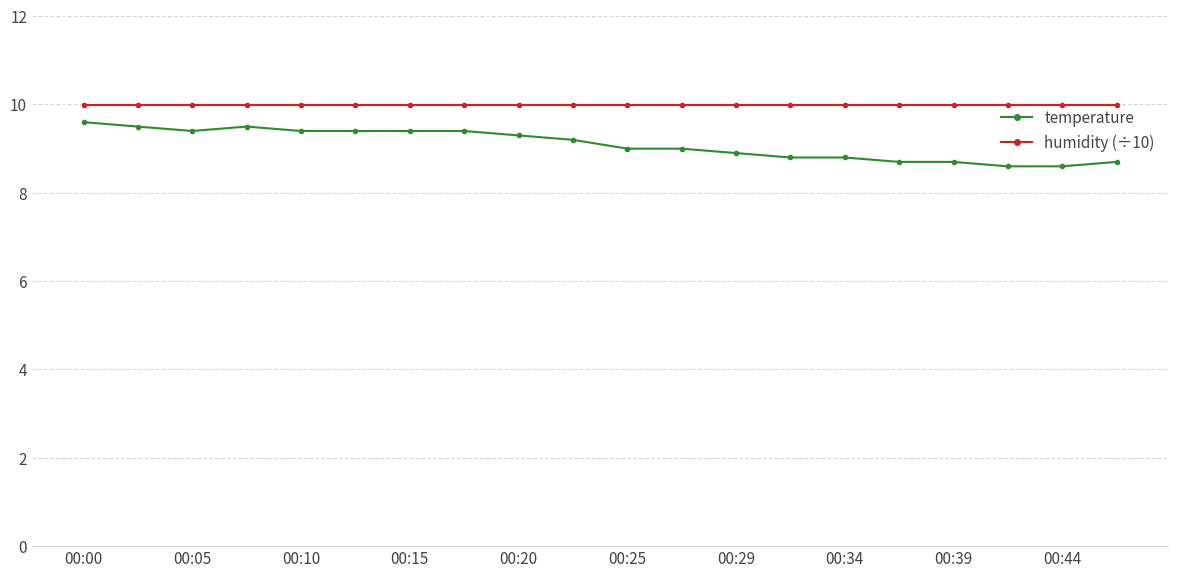

Reading left to right, what are all the values shown in this chart?

temperature: 9.6	9.5	9.4	9.5	9.4	9.4	9.4	9.4	9.3	9.2	9.0	9.0	8.9	8.8	8.8	8.7	8.7	8.6	8.6	8.7
humidity (÷10): 10.0	10.0	10.0	10.0	10.0	10.0	10.0	10.0	10.0	10.0	10.0	10.0	10.0	10.0	10.0	10.0	10.0	10.0	10.0	10.0